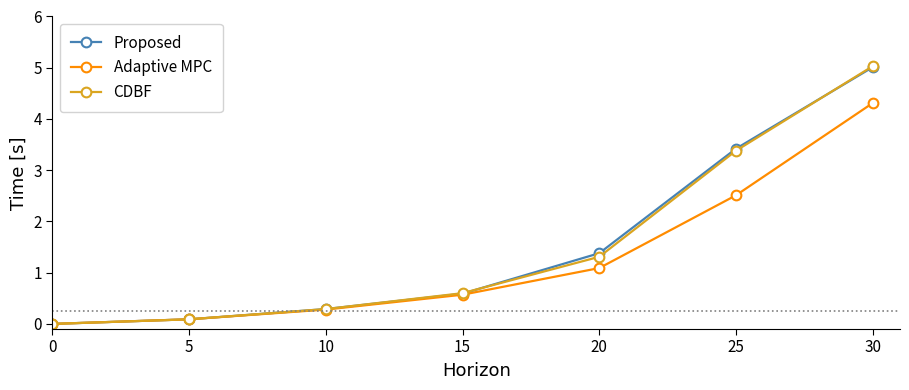

What is the maximum value for Adaptive MPC?

4.3